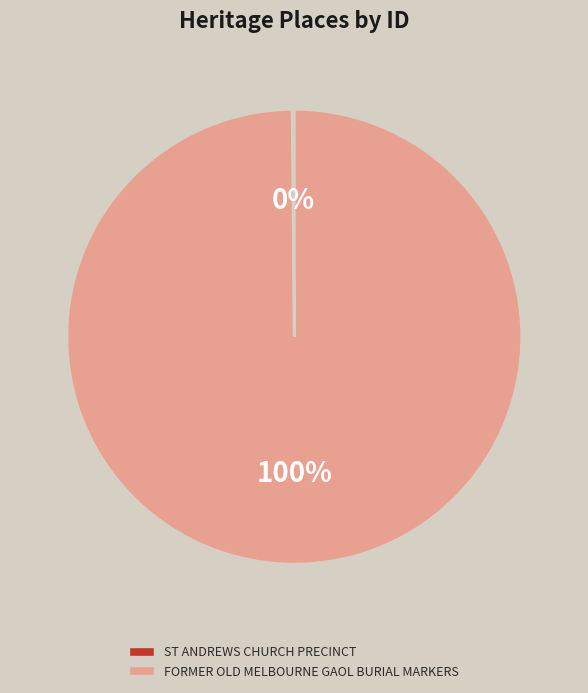

To the nearest percent, what percentage of the pie is FORMER OLD MELBOURNE GAOL BURIAL MARKERS?

100%